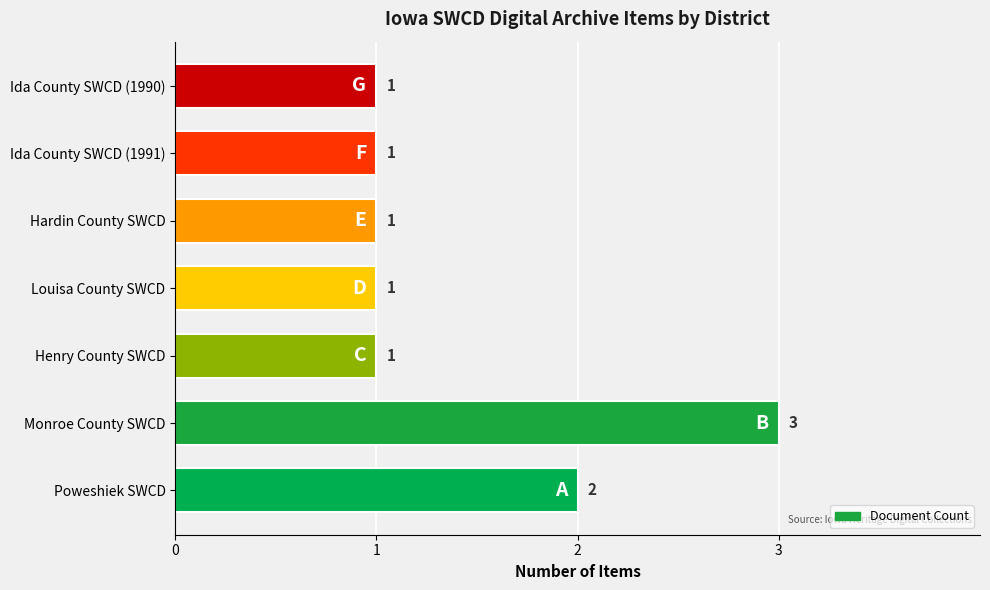

What is the sum of the values at Poweshiek SWCD and Ida County SWCD (1991)?

3